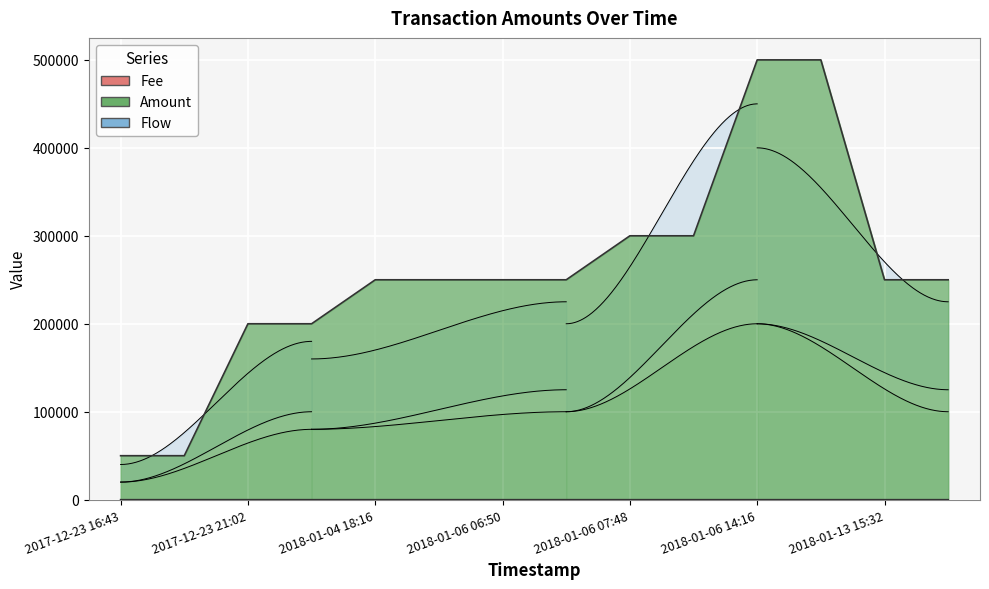

How many Fee values are between 1 and 2?

14